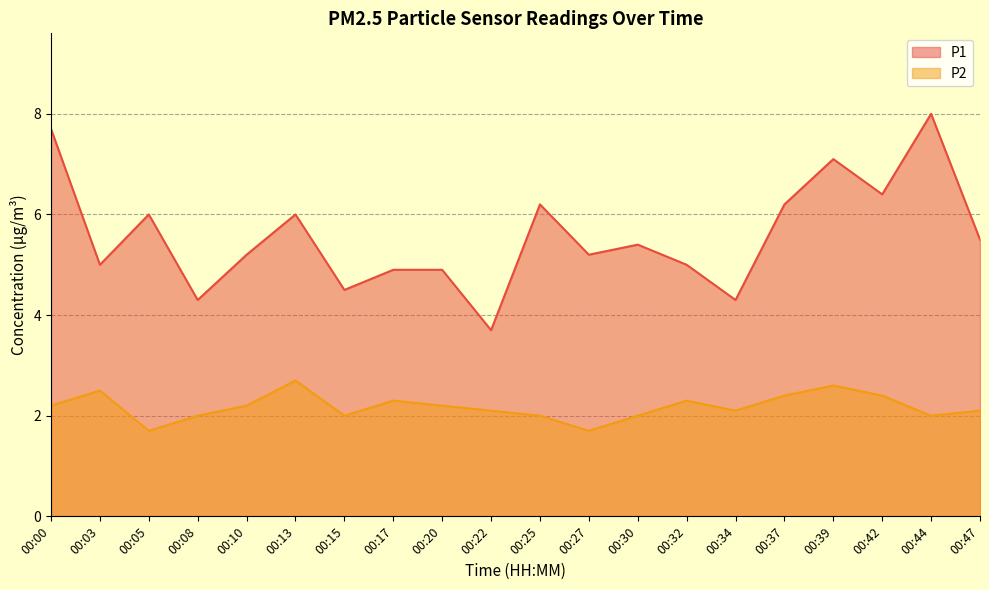

True or false: P1 and P2 intersect in this chart.

False